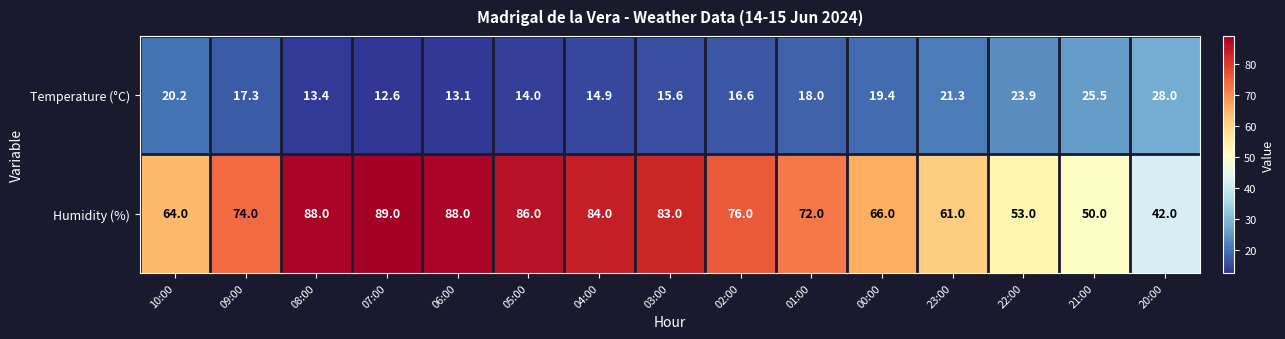

At which label is Humidity (%) closest to 65?

10:00